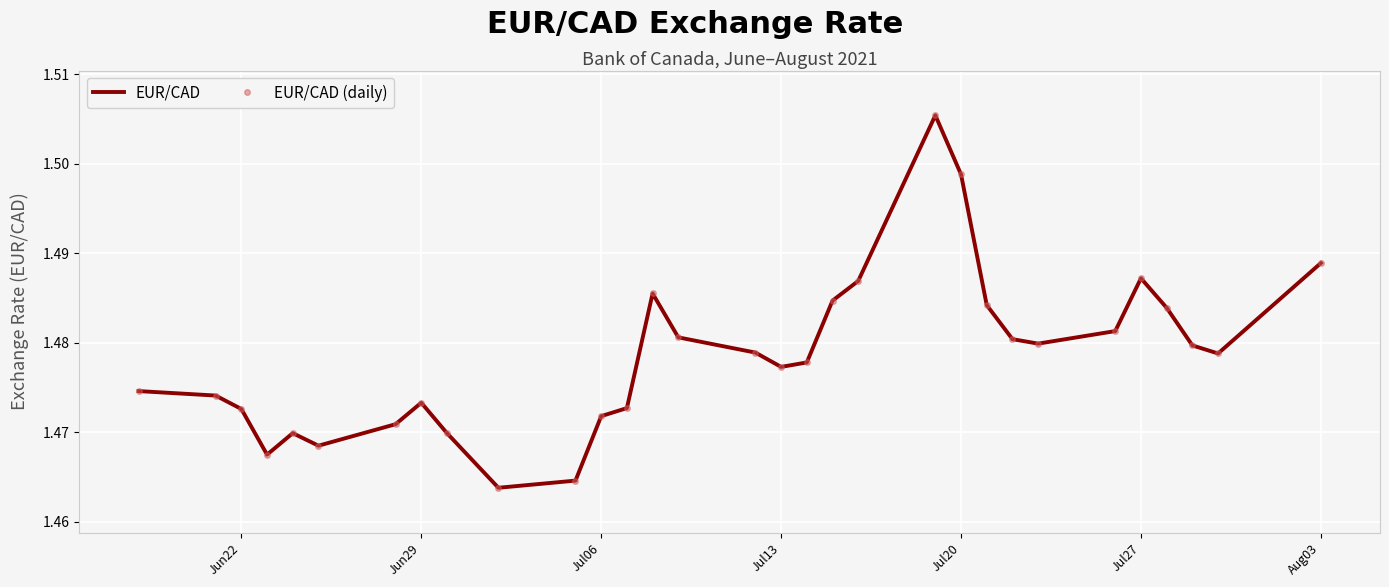

Reading left to right, extract all data points from this chart.

EUR/CAD: 1.5	1.5	1.5	1.5	1.5	1.5	1.5	1.5	1.5	1.5	1.5	1.5	1.5	1.5	1.5	1.5	1.5	1.5	1.5	1.5	1.5	1.5	1.5	1.5	1.5	1.5	1.5	1.5	1.5	1.5	1.5
EUR/CAD (daily): 1.5	1.5	1.5	1.5	1.5	1.5	1.5	1.5	1.5	1.5	1.5	1.5	1.5	1.5	1.5	1.5	1.5	1.5	1.5	1.5	1.5	1.5	1.5	1.5	1.5	1.5	1.5	1.5	1.5	1.5	1.5